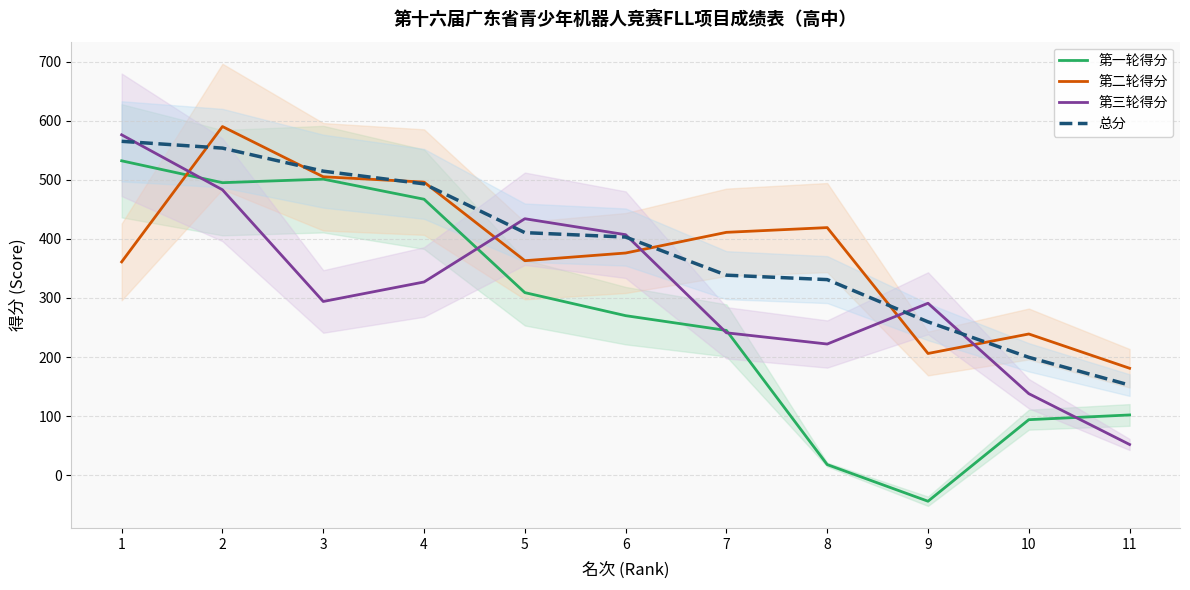

Rank the categories by 第一轮得分 value from lowest to highest.

9, 8, 10, 11, 7, 6, 5, 4, 2, 3, 1